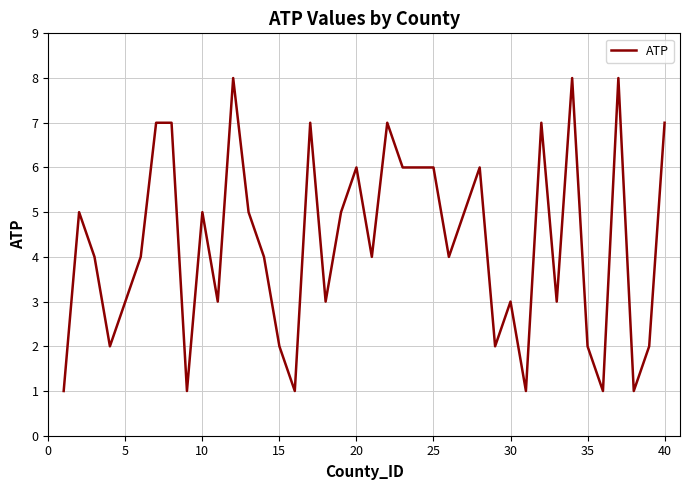

What is the maximum value shown in the chart?

8